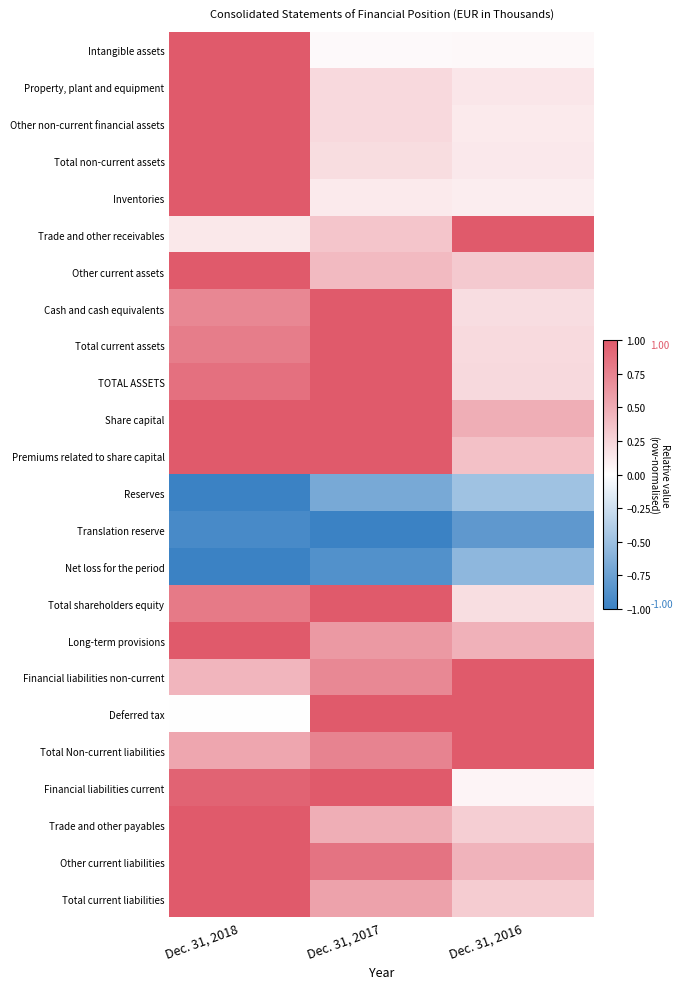

Reading right to left, what are all the values shown in this chart?

Intangible assets: Dec. 31, 2016=0.0	Dec. 31, 2017=0.0	Dec. 31, 2018=1.0
Property, plant and equipment: Dec. 31, 2016=0.1	Dec. 31, 2017=0.2	Dec. 31, 2018=1.0
Other non-current financial assets: Dec. 31, 2016=0.1	Dec. 31, 2017=0.2	Dec. 31, 2018=1.0
Total non-current assets: Dec. 31, 2016=0.1	Dec. 31, 2017=0.2	Dec. 31, 2018=1.0
Inventories: Dec. 31, 2016=0.1	Dec. 31, 2017=0.1	Dec. 31, 2018=1.0
Trade and other receivables: Dec. 31, 2016=1.0	Dec. 31, 2017=0.3	Dec. 31, 2018=0.1
Other current assets: Dec. 31, 2016=0.3	Dec. 31, 2017=0.4	Dec. 31, 2018=1.0
Cash and cash equivalents: Dec. 31, 2016=0.2	Dec. 31, 2017=1.0	Dec. 31, 2018=0.7
Total current assets: Dec. 31, 2016=0.2	Dec. 31, 2017=1.0	Dec. 31, 2018=0.8
TOTAL ASSETS: Dec. 31, 2016=0.2	Dec. 31, 2017=1.0	Dec. 31, 2018=0.9
Share capital: Dec. 31, 2016=0.5	Dec. 31, 2017=1.0	Dec. 31, 2018=1.0
Premiums related to share capital: Dec. 31, 2016=0.4	Dec. 31, 2017=1.0	Dec. 31, 2018=1.0
Reserves: Dec. 31, 2016=-0.5	Dec. 31, 2017=-0.7	Dec. 31, 2018=-1.0
Translation reserve: Dec. 31, 2016=-0.8	Dec. 31, 2017=-1.0	Dec. 31, 2018=-0.9
Net loss for the period: Dec. 31, 2016=-0.6	Dec. 31, 2017=-0.9	Dec. 31, 2018=-1.0
Total shareholders equity: Dec. 31, 2016=0.2	Dec. 31, 2017=1.0	Dec. 31, 2018=0.8
Long-term provisions: Dec. 31, 2016=0.5	Dec. 31, 2017=0.6	Dec. 31, 2018=1.0
Financial liabilities non-current: Dec. 31, 2016=1.0	Dec. 31, 2017=0.7	Dec. 31, 2018=0.4
Deferred tax: Dec. 31, 2016=1.0	Dec. 31, 2017=1.0	Dec. 31, 2018=0.0
Total Non-current liabilities: Dec. 31, 2016=1.0	Dec. 31, 2017=0.7	Dec. 31, 2018=0.5
Financial liabilities current: Dec. 31, 2016=0.1	Dec. 31, 2017=1.0	Dec. 31, 2018=0.9
Trade and other payables: Dec. 31, 2016=0.3	Dec. 31, 2017=0.5	Dec. 31, 2018=1.0
Other current liabilities: Dec. 31, 2016=0.5	Dec. 31, 2017=0.8	Dec. 31, 2018=1.0
Total current liabilities: Dec. 31, 2016=0.3	Dec. 31, 2017=0.6	Dec. 31, 2018=1.0